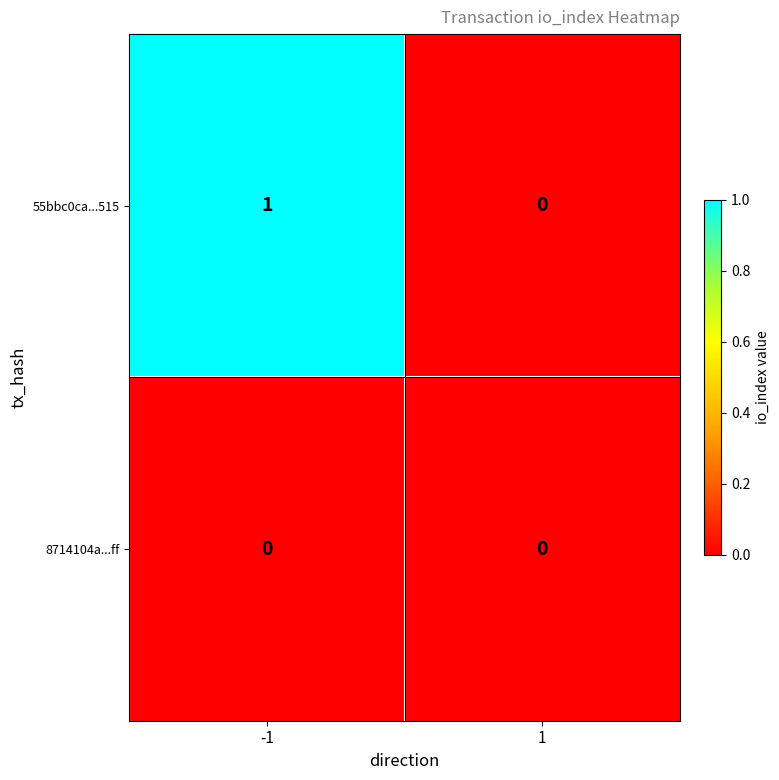

Rank the series by their average value, from lowest to highest.

8714104a...ff, 55bbc0ca...515